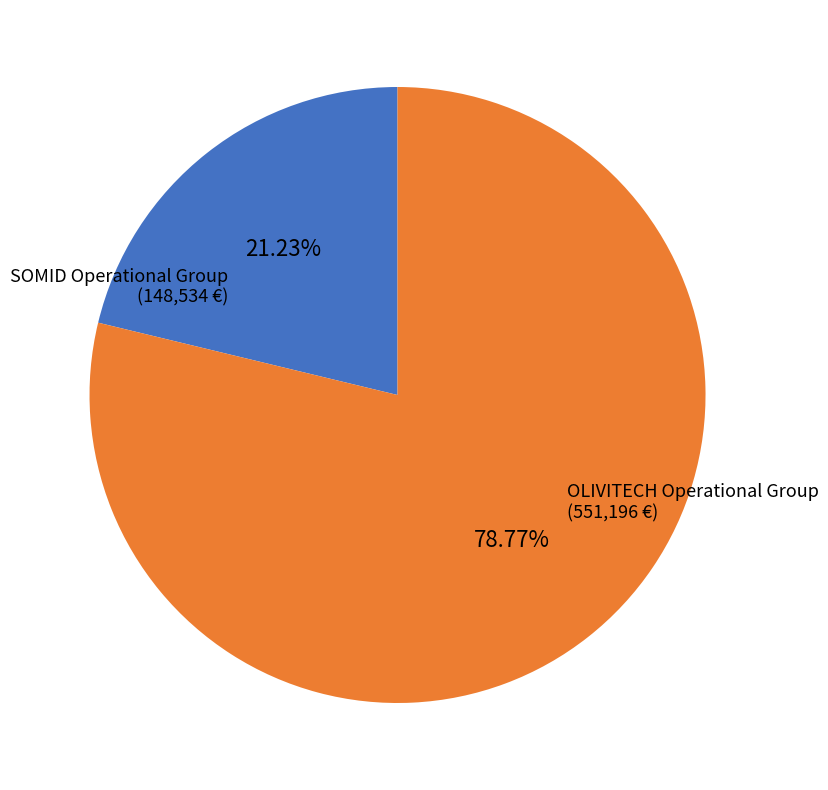

To the nearest percent, what is the average slice percentage?

50%